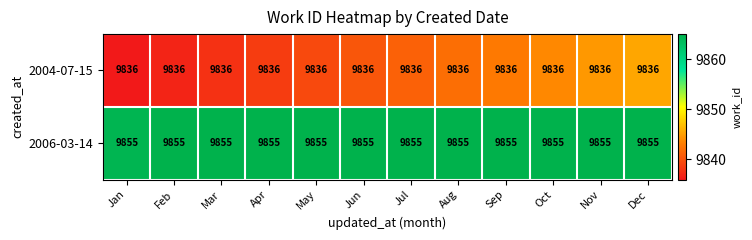

At Nov, list the series in order from smallest to largest.

2004-07-15, 2006-03-14